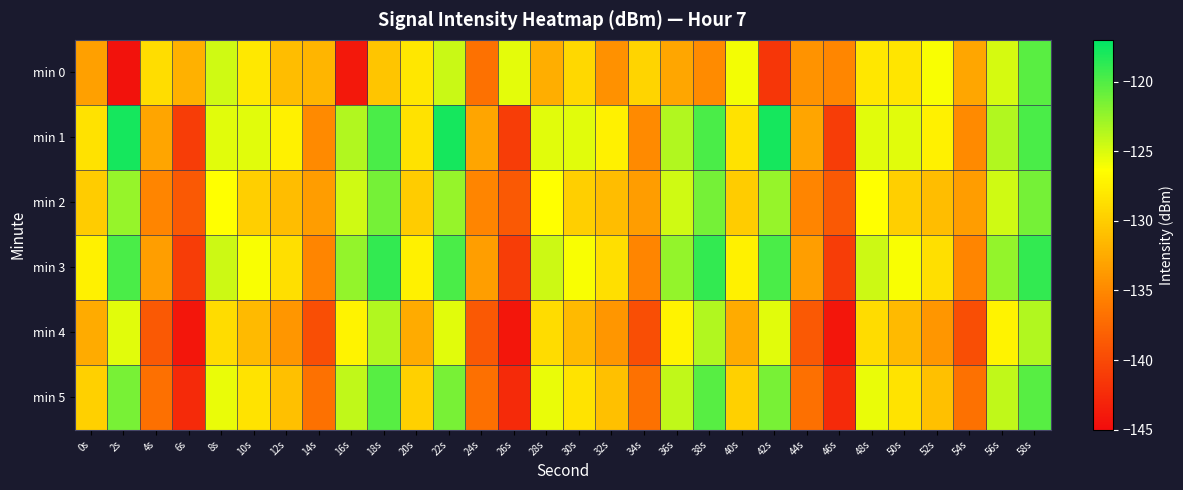

Reading left to right, list all the values displayed in this chart.

min 0: 0s=-133.2	2s=-144.5	4s=-128.8	6s=-132.0	8s=-124.6	10s=-128.0	12s=-131.2	14s=-131.7	16s=-144.0	18s=-130.5	20s=-128.1	22s=-124.4	24s=-136.8	26s=-125.4	28s=-132.3	30s=-129.2	32s=-134.4	34s=-129.4	36s=-132.8	38s=-134.8	40s=-125.9	42s=-141.6	44s=-134.2	46s=-135.1	48s=-128.1	50s=-128.2	52s=-126.1	54s=-132.8	56s=-124.8	58s=-120.3
min 1: 0s=-128.5	2s=-117.8	4s=-132.9	6s=-141.0	8s=-125.3	10s=-125.2	12s=-127.3	14s=-134.9	16s=-123.6	18s=-119.8	20s=-128.5	22s=-117.8	24s=-132.9	26s=-141.0	28s=-125.3	30s=-125.2	32s=-127.3	34s=-134.9	36s=-123.6	38s=-119.8	40s=-128.5	42s=-117.8	44s=-132.9	46s=-141.0	48s=-125.3	50s=-125.2	52s=-127.3	54s=-134.9	56s=-123.6	58s=-119.8
min 2: 0s=-130.1	2s=-122.5	4s=-135.2	6s=-138.7	8s=-126.4	10s=-129.8	12s=-131.2	14s=-133.5	16s=-124.6	18s=-121.3	20s=-130.1	22s=-122.5	24s=-135.2	26s=-138.7	28s=-126.4	30s=-129.8	32s=-131.2	34s=-133.5	36s=-124.6	38s=-121.3	40s=-130.1	42s=-122.5	44s=-135.2	46s=-138.7	48s=-126.4	50s=-129.8	52s=-131.2	54s=-133.5	56s=-124.6	58s=-121.3
min 3: 0s=-127.3	2s=-119.8	4s=-133.4	6s=-141.0	8s=-124.5	10s=-126.1	12s=-128.7	14s=-135.2	16s=-122.4	18s=-118.9	20s=-127.3	22s=-119.8	24s=-133.4	26s=-141.0	28s=-124.5	30s=-126.1	32s=-128.7	34s=-135.2	36s=-122.4	38s=-118.9	40s=-127.3	42s=-119.8	44s=-133.4	46s=-141.0	48s=-124.5	50s=-126.1	52s=-128.7	54s=-135.2	56s=-122.4	58s=-118.9
min 4: 0s=-132.5	2s=-125.3	4s=-138.7	6s=-144.2	8s=-128.9	10s=-131.4	12s=-134.0	14s=-139.6	16s=-127.2	18s=-123.5	20s=-132.5	22s=-125.3	24s=-138.7	26s=-144.2	28s=-128.9	30s=-131.4	32s=-134.0	34s=-139.6	36s=-127.2	38s=-123.5	40s=-132.5	42s=-125.3	44s=-138.7	46s=-144.2	48s=-128.9	50s=-131.4	52s=-134.0	54s=-139.6	56s=-127.2	58s=-123.5
min 5: 0s=-129.7	2s=-121.4	4s=-136.8	6s=-142.5	8s=-125.6	10s=-128.3	12s=-130.9	14s=-136.7	16s=-124.1	18s=-120.2	20s=-129.7	22s=-121.4	24s=-136.8	26s=-142.5	28s=-125.6	30s=-128.3	32s=-130.9	34s=-136.7	36s=-124.1	38s=-120.2	40s=-129.7	42s=-121.4	44s=-136.8	46s=-142.5	48s=-125.6	50s=-128.3	52s=-130.9	54s=-136.7	56s=-124.1	58s=-120.2